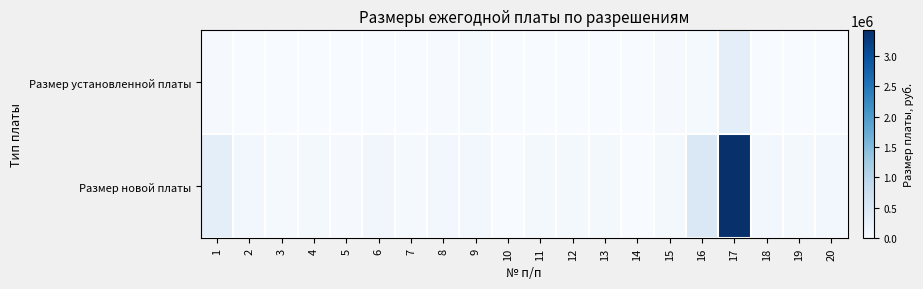

Which has a higher value, 19 or 18?

18